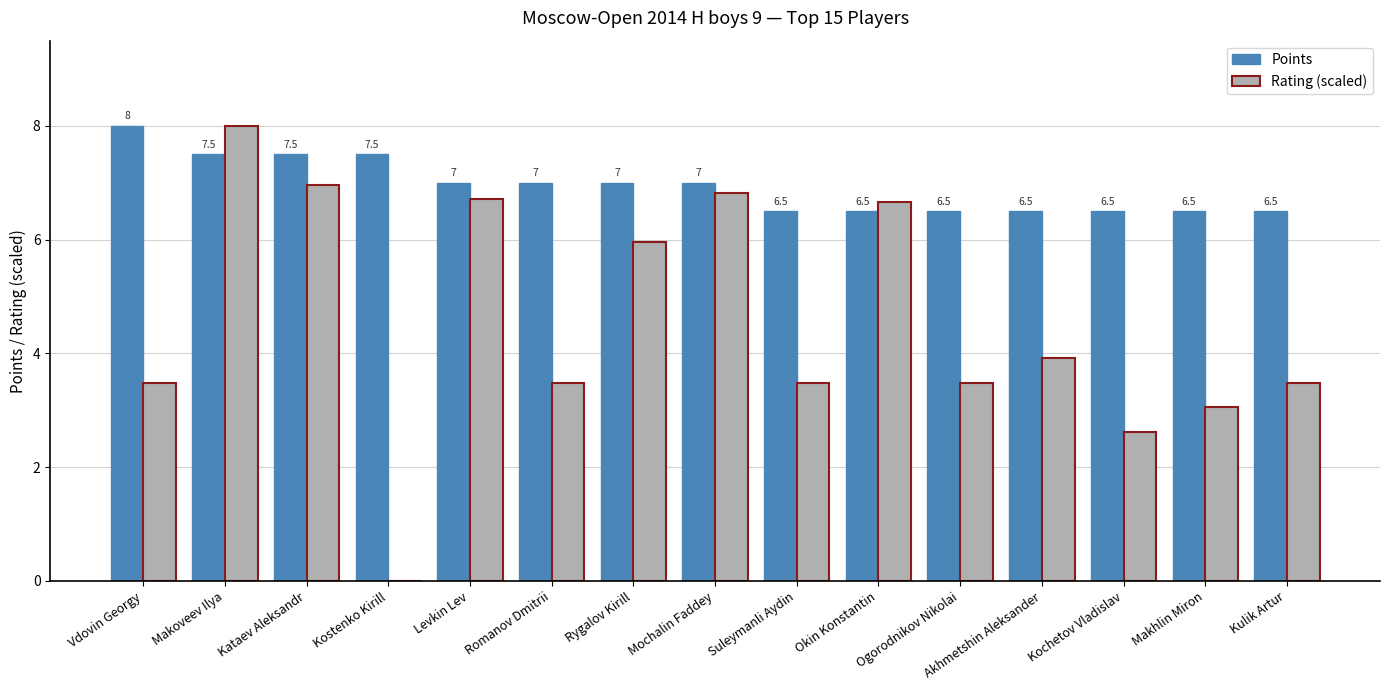

How many groups of bars are there?

15